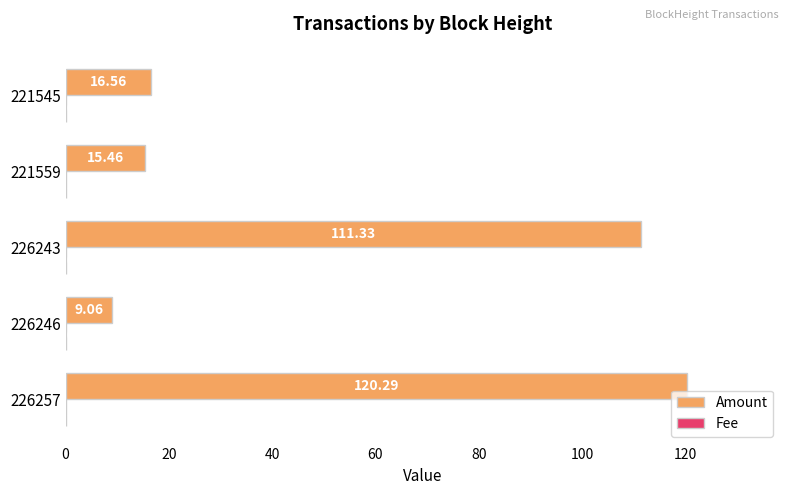

Between 226243 and 221545, which series saw the biggest shift?

Amount